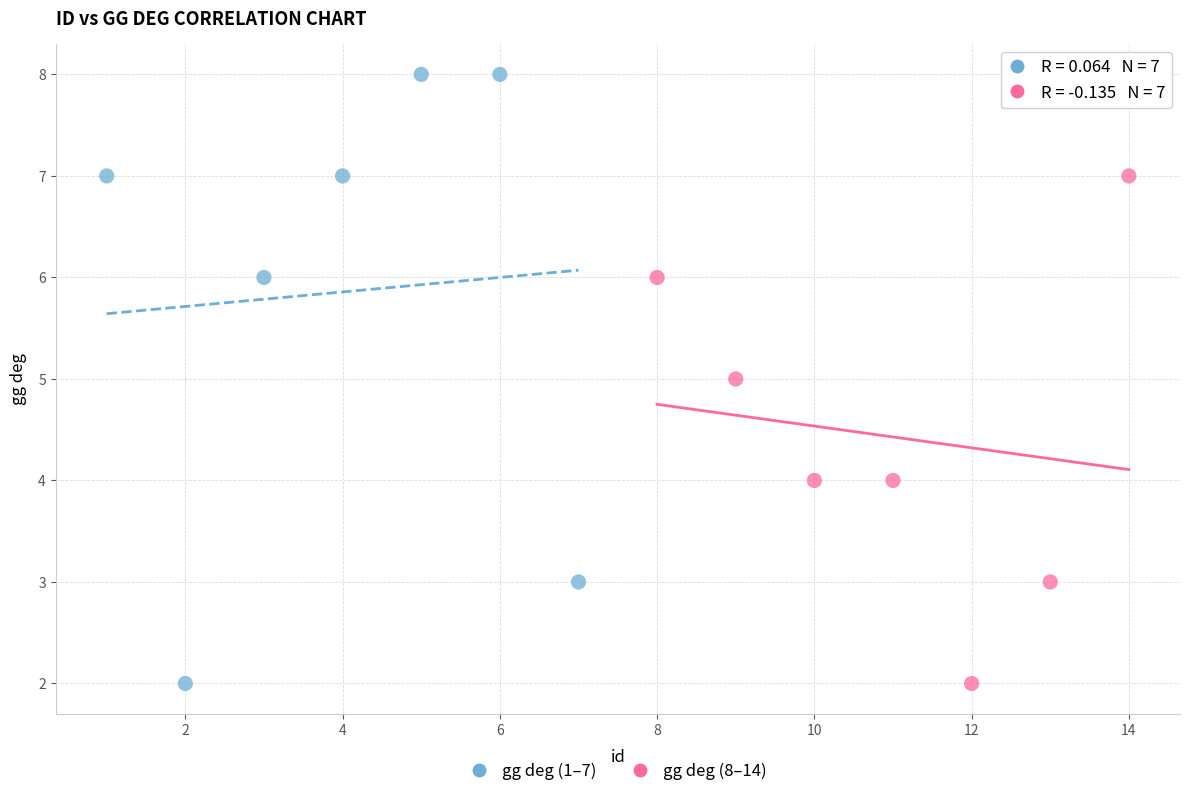

What are all the series names shown in the legend?

gg deg (1–7), gg deg (8–14)